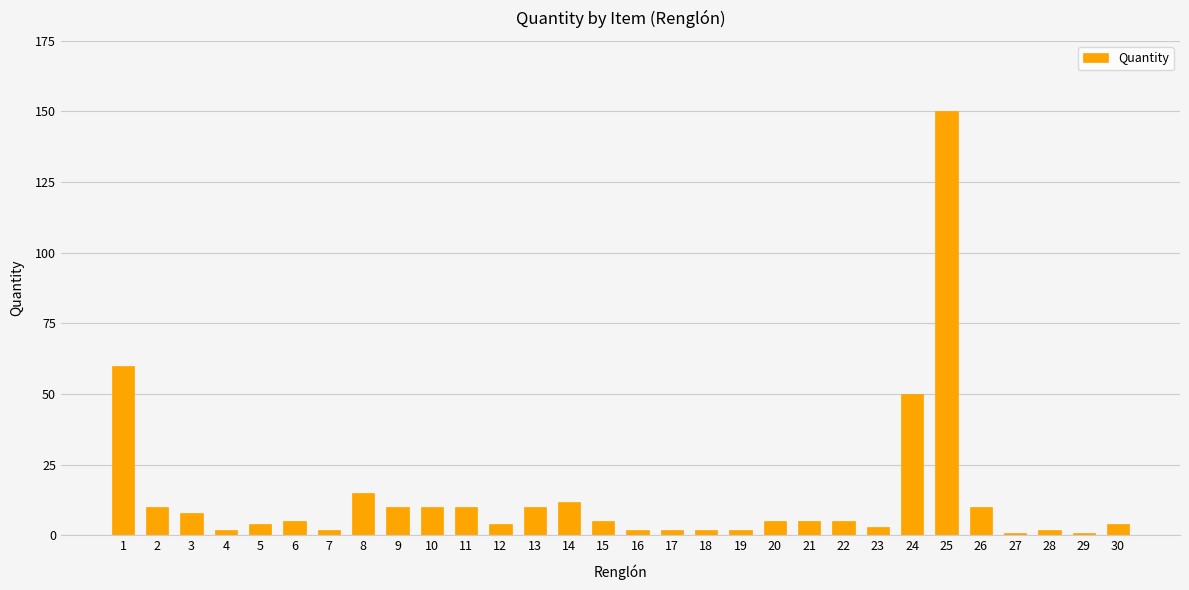

What value does the data have at 2, to the nearest 5?

10